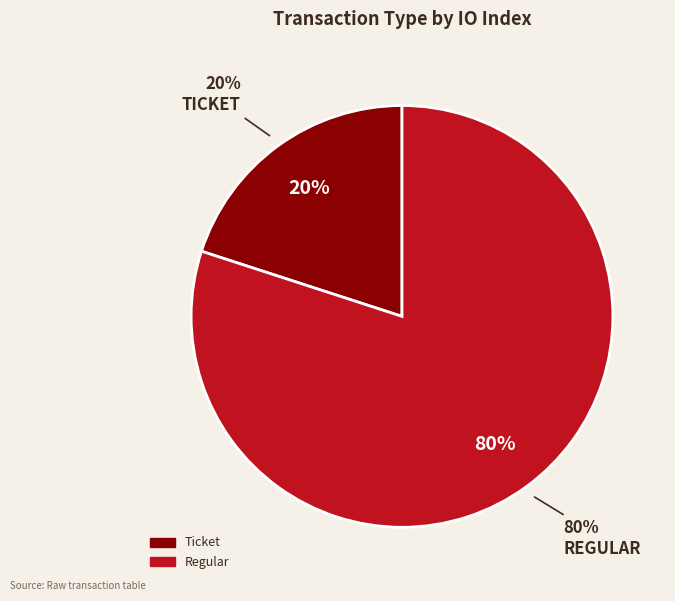

What is the largest slice in the pie chart?

Regular